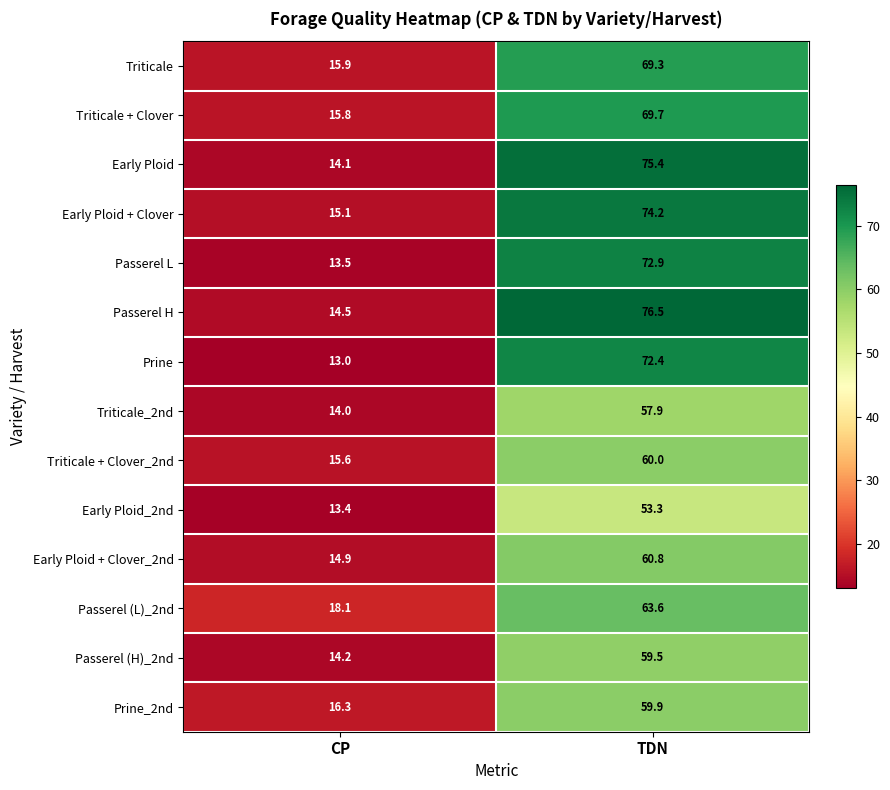

Rank the series at TDN from lowest to highest value.

Early Ploid_2nd, Triticale_2nd, Passerel (H)_2nd, Prine_2nd, Triticale + Clover_2nd, Early Ploid + Clover_2nd, Passerel (L)_2nd, Triticale, Triticale + Clover, Prine, Passerel L, Early Ploid + Clover, Early Ploid, Passerel H